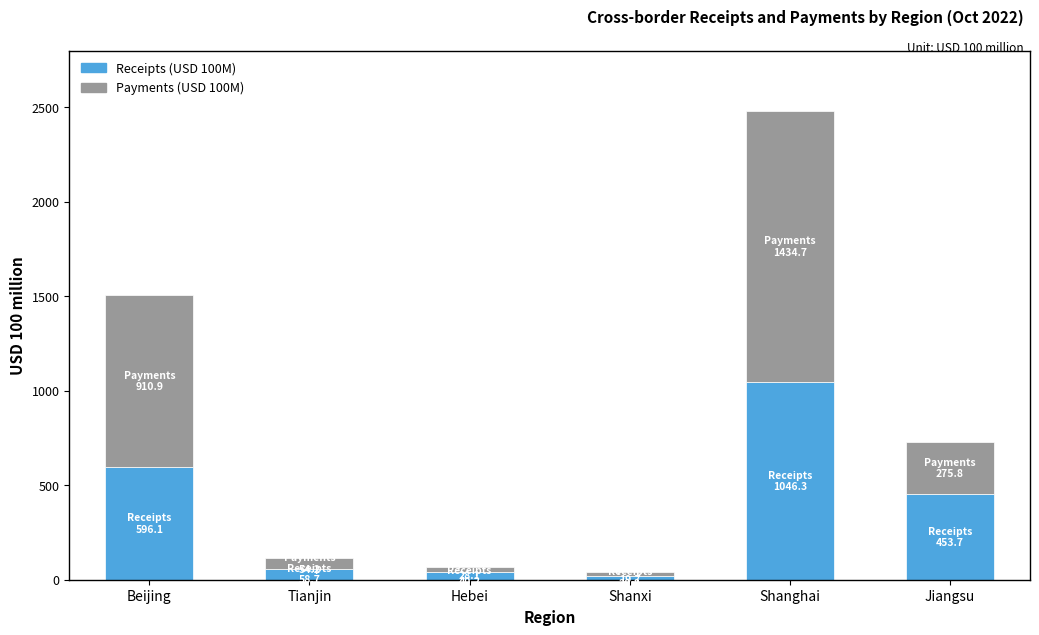

How many series are shown in this chart?

2